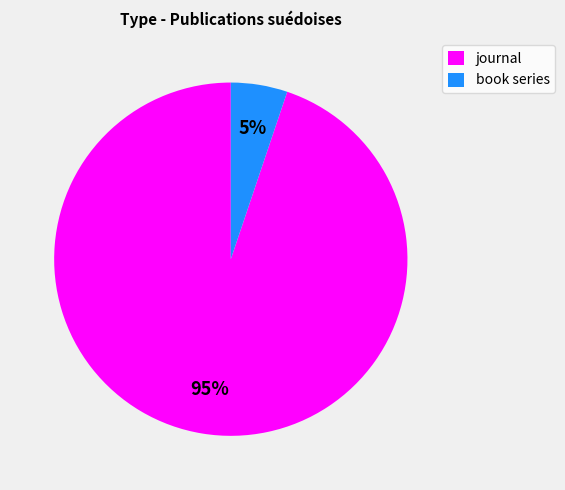

Is it true that journal is 82% of the pie?

False